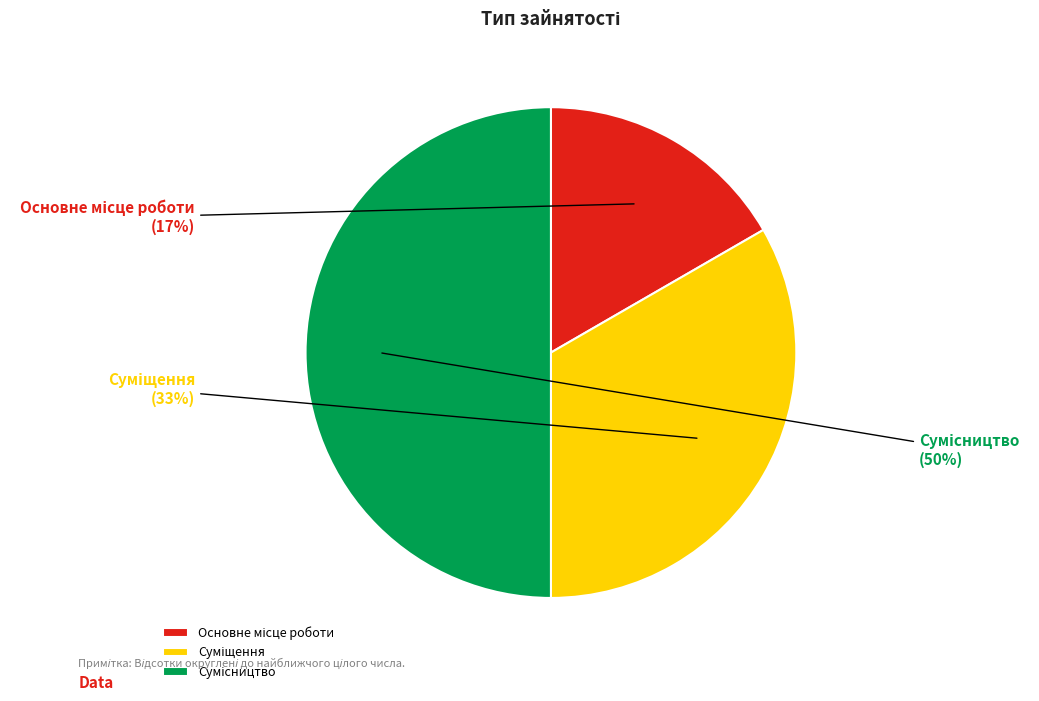

To the nearest percent, what is the average slice percentage?

33%